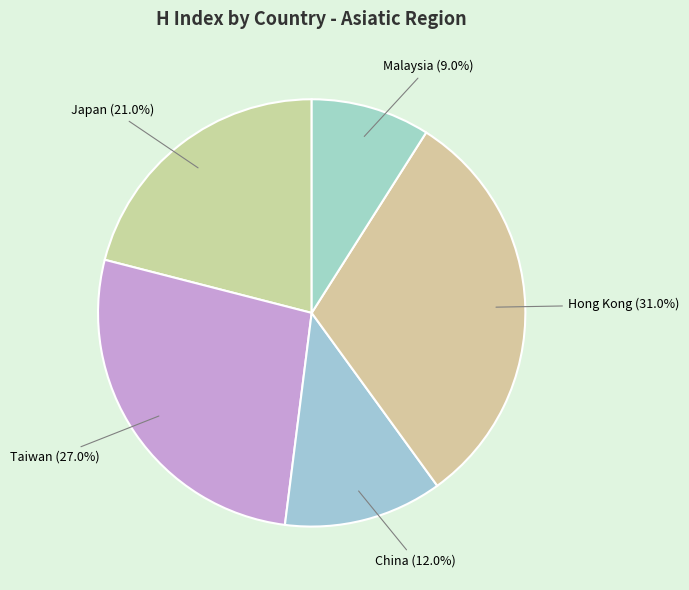

Count the number of slices in the pie.

5